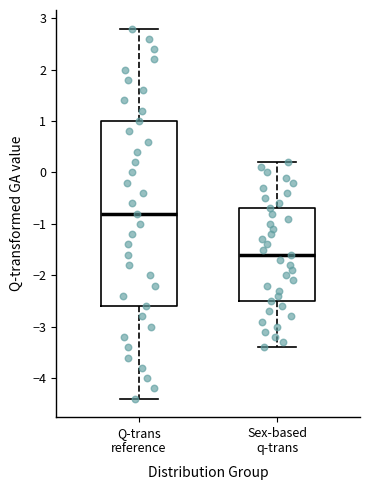

Reading left to right, read every box against the y-axis: the position of its median line, the range the box covers, and the ends of its whiskers. The values are not printed on the chart, so give them approximately, as read against the axis.

Q-trans reference: median -0.8, box -2.6 to 1.0, whiskers -4.4 to 2.8
Sex-based q-trans: median -1.6, box -2.5 to -0.7, whiskers -3.4 to 0.2